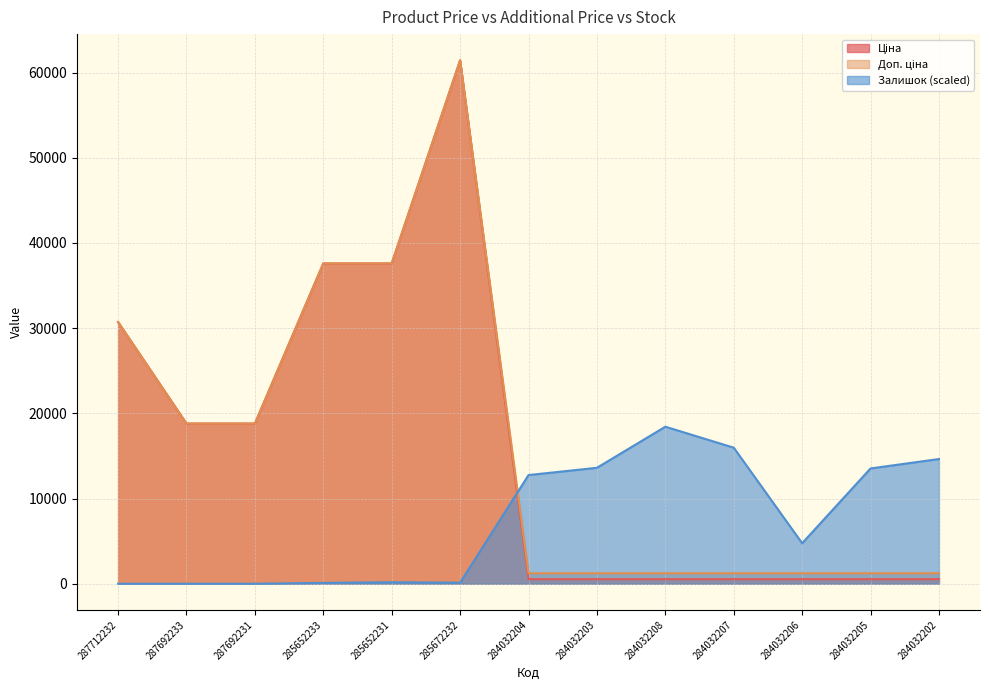

How many lines are shown in the chart?

3